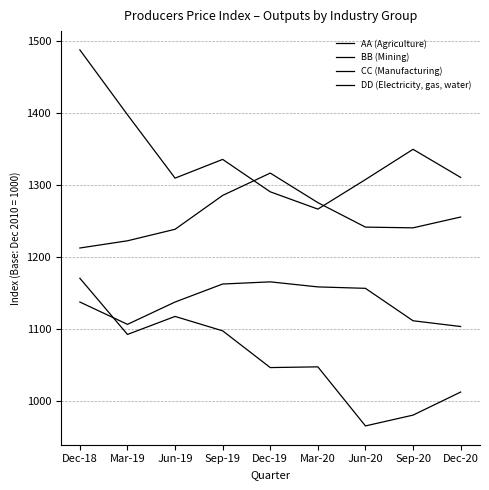

How many lines are shown in the chart?

4